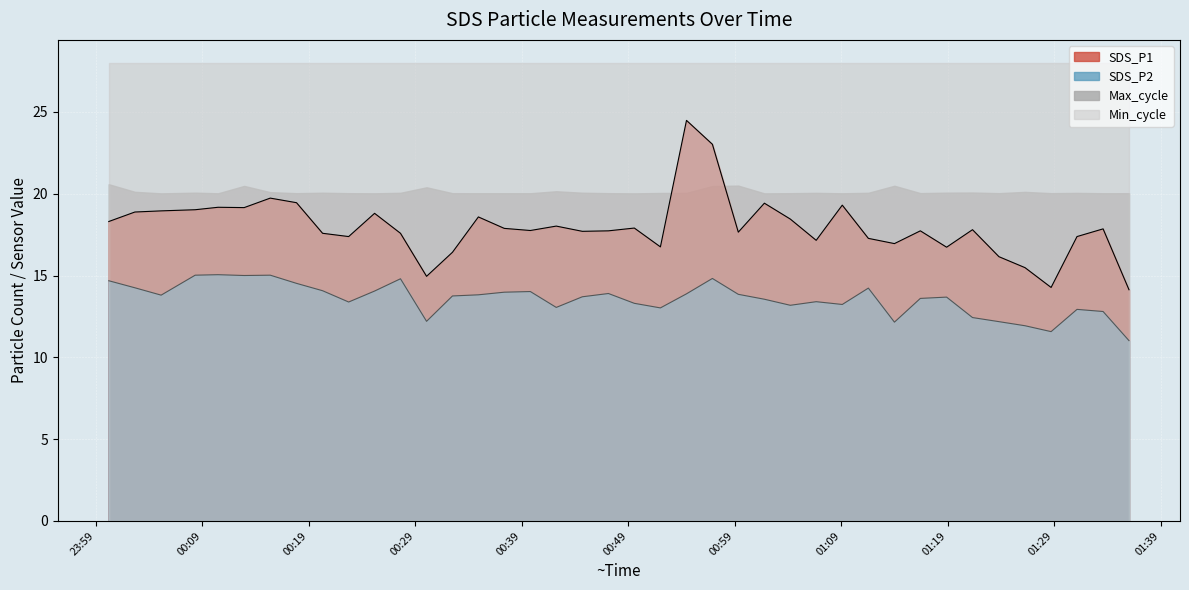

At how many categories does at least one series exceed 22?

2